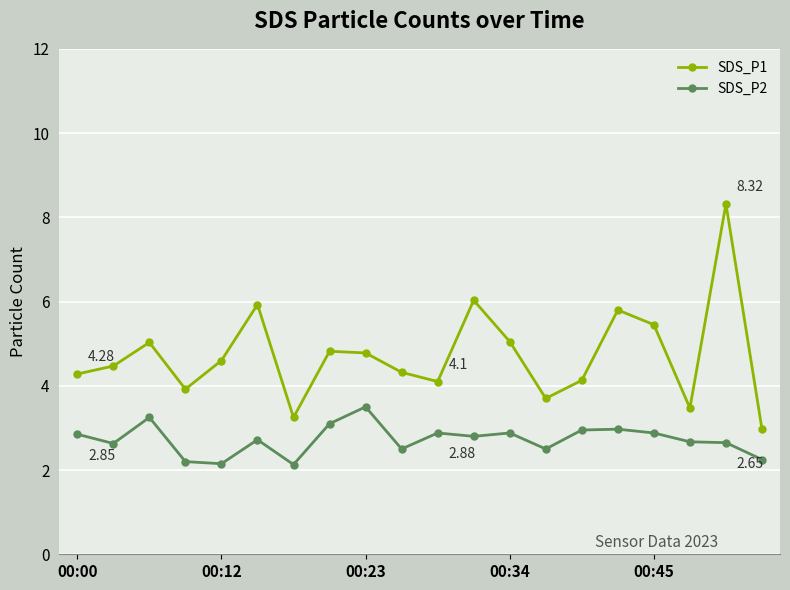

List the series in order of their peak value, lowest first.

SDS_P2, SDS_P1